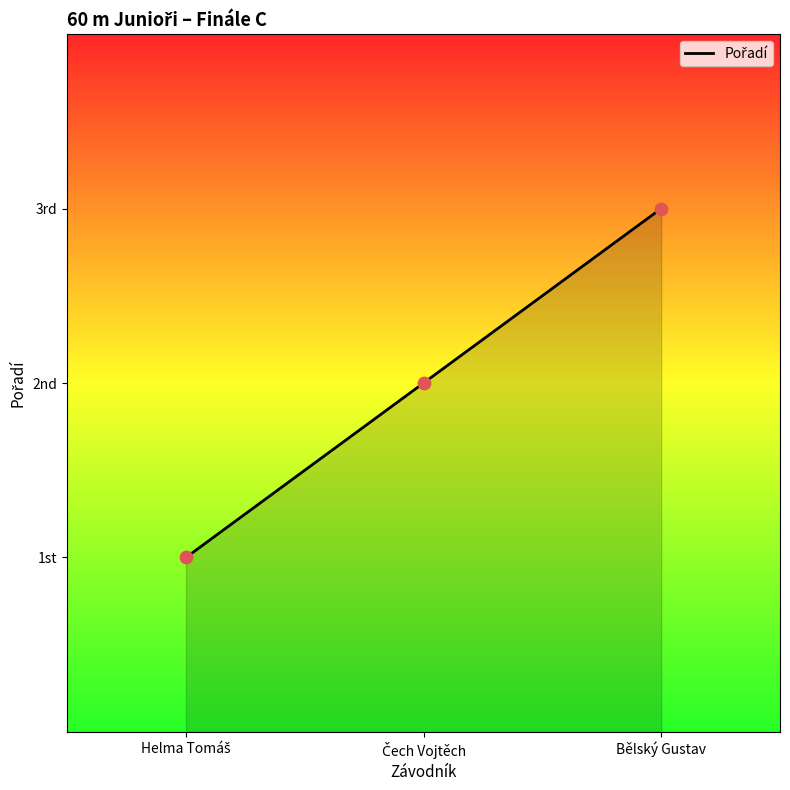

Between Helma Tomáš and Bělský Gustav, which is larger?

Bělský Gustav